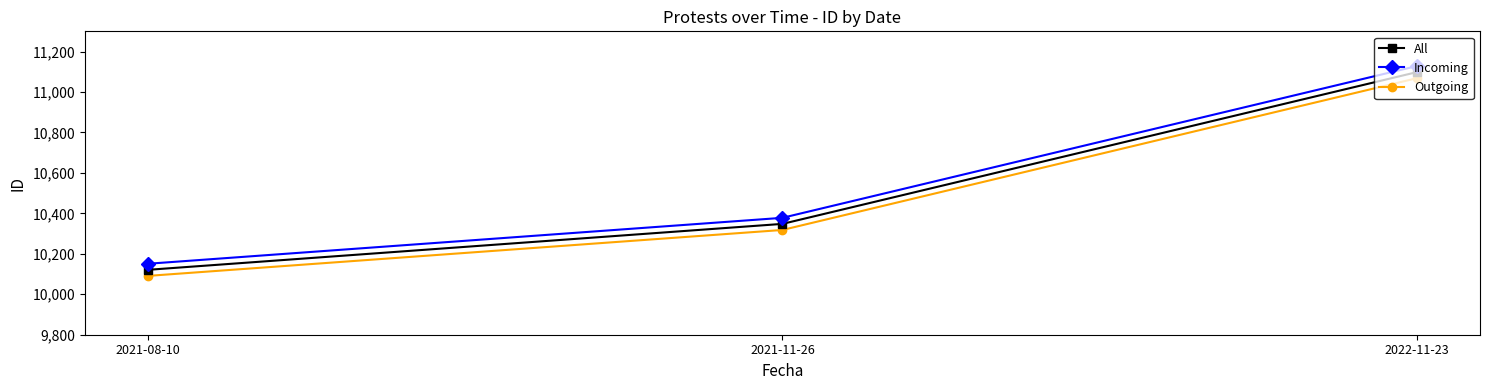

The Incoming series shows 16632 at 2021-08-10. True or false?

False